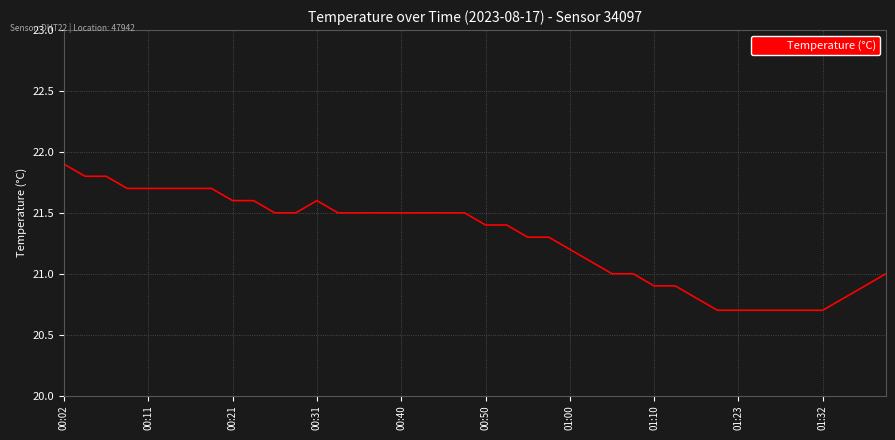

What is the difference between the maximum and minimum values?

1.2